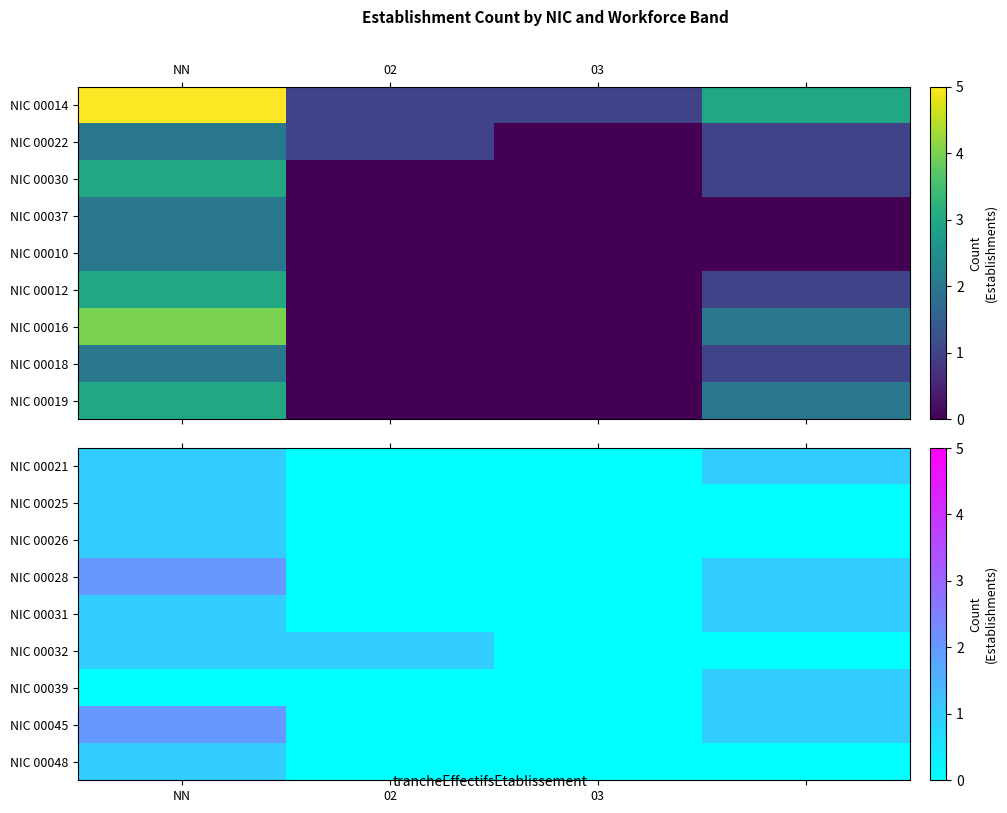

Is it true that NIC 00025 equals 0 at 02?

False